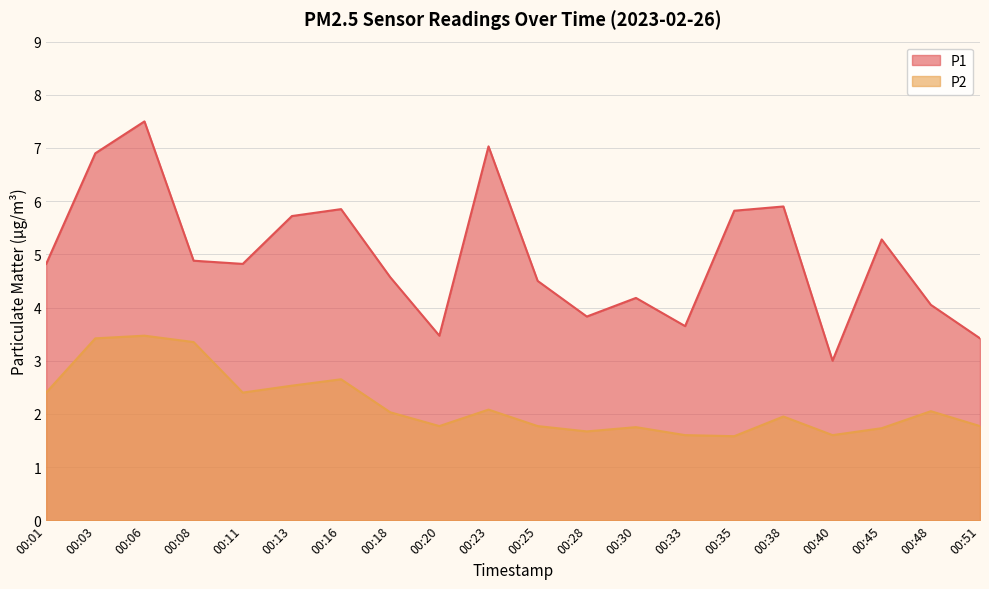

Which series has the largest range (max minus min)?

P1